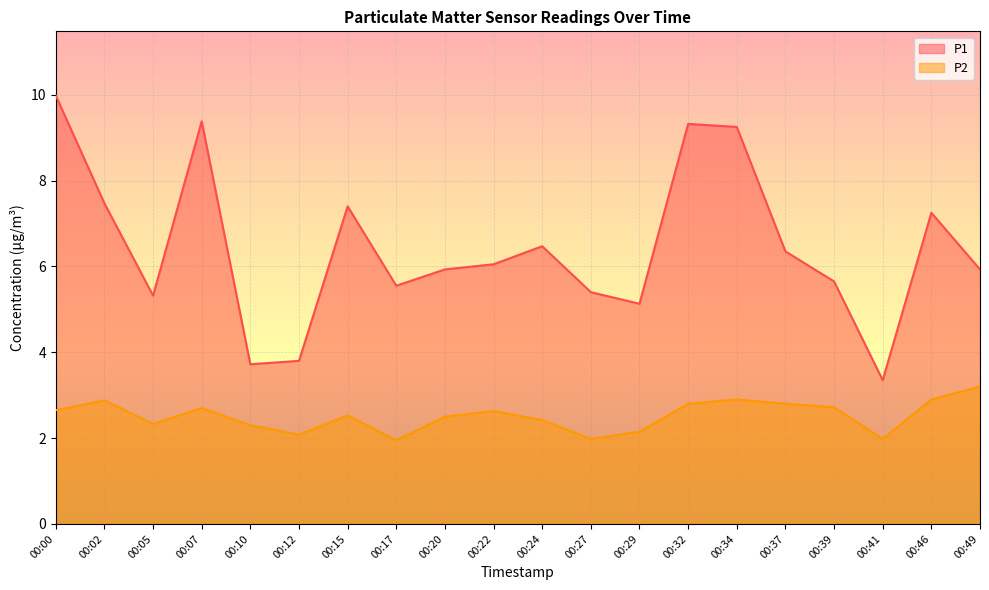

At which label does P1 first exceed 6?

00:00